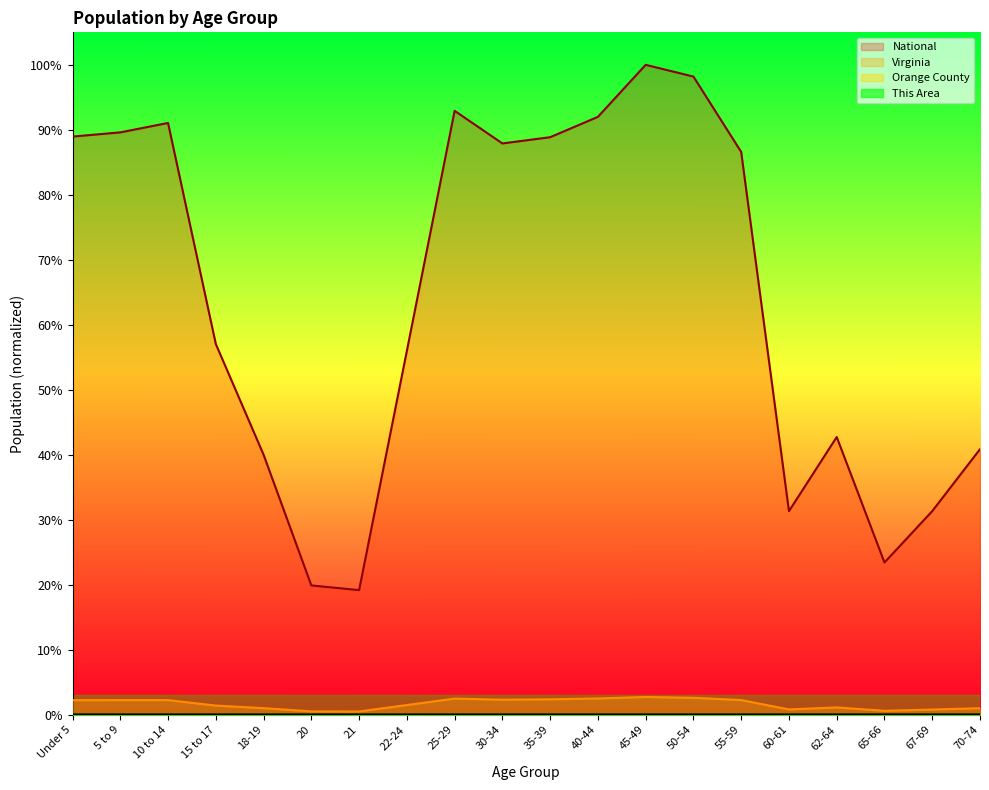

What is the difference between the National values at Under 5 and 20?

0.7